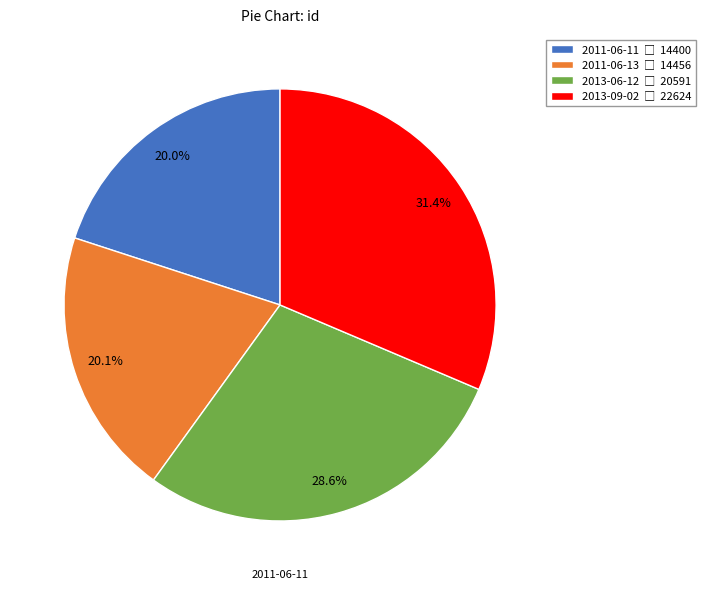

What is the ratio of the value at 2011-06-13 to the value at 2013-09-02?

0.6